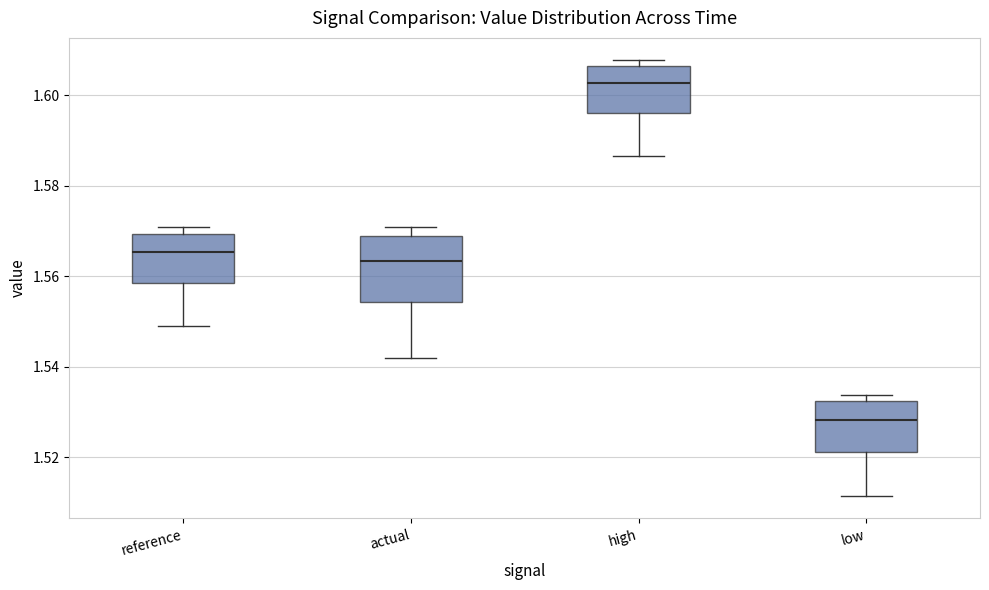

Reading left to right, read every box against the y-axis: the position of its median line, the range the box covers, and the ends of its whiskers. The values are not printed on the chart, so give them approximately, as read against the axis.

reference: median 1.566, box 1.558 to 1.570, whiskers 1.548 to 1.570 (just above the box's upper edge)
actual: median 1.564, box 1.554 to 1.568, whiskers 1.542 to 1.570
high: median 1.602, box 1.596 to 1.606, whiskers 1.586 to 1.608
low: median 1.528, box 1.522 to 1.532, whiskers 1.512 to 1.534